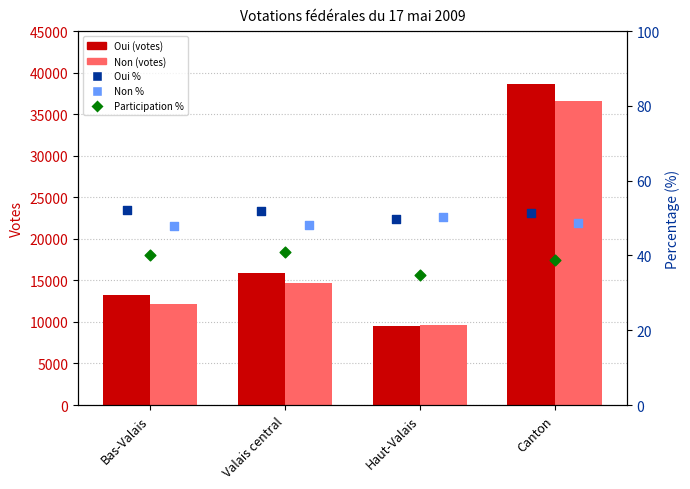

Is the value of Oui % at Haut-Valais greater than the value of Non at Canton?

No